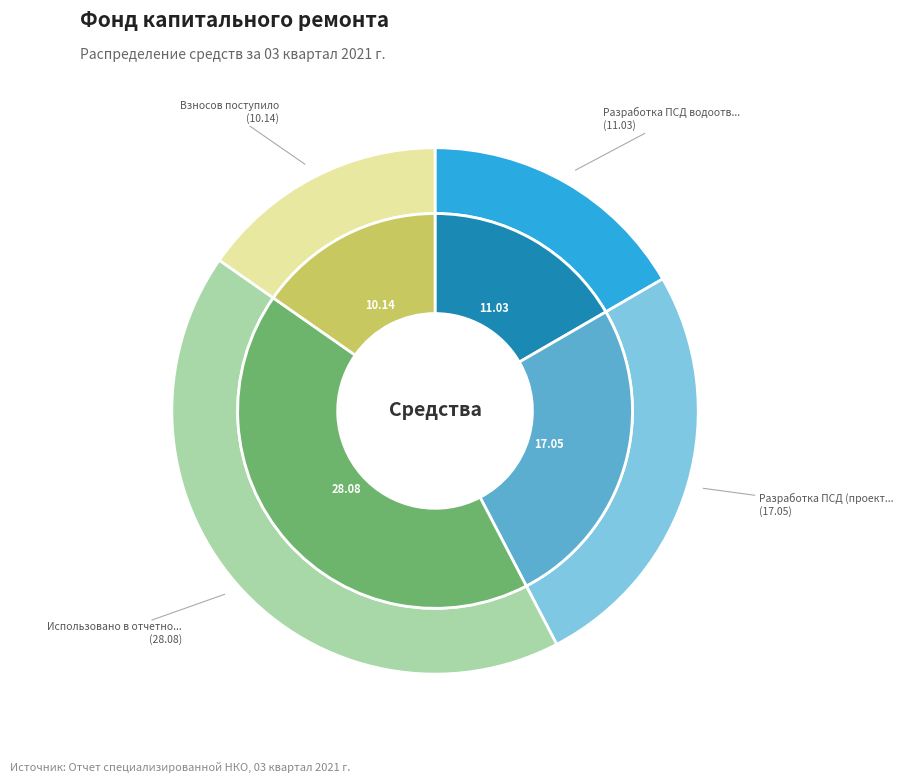

What portion of the pie excludes Взносов поступило?

84.7%